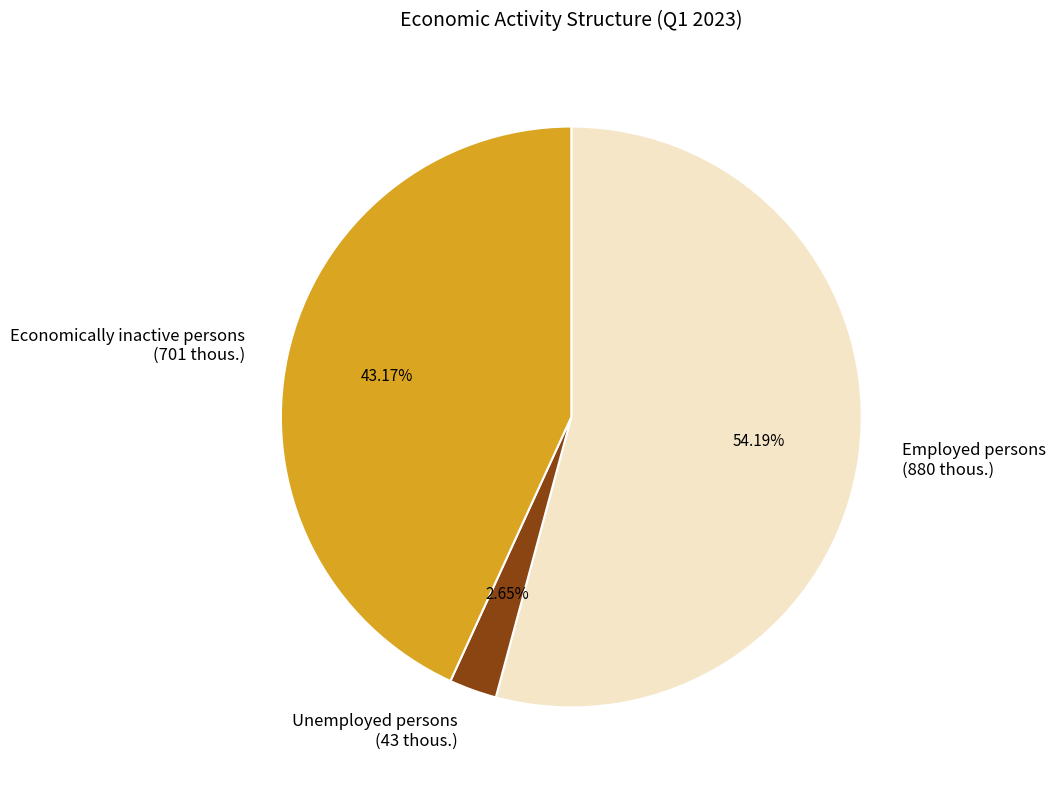

To the nearest percent, what portion does Unemployed persons represent?

3%